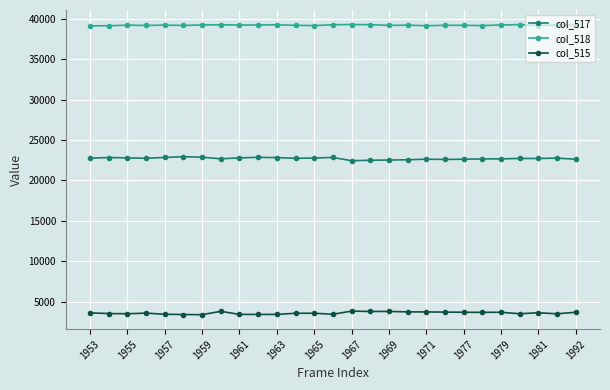

Does the chart display data point markers on the line(s)?

Yes